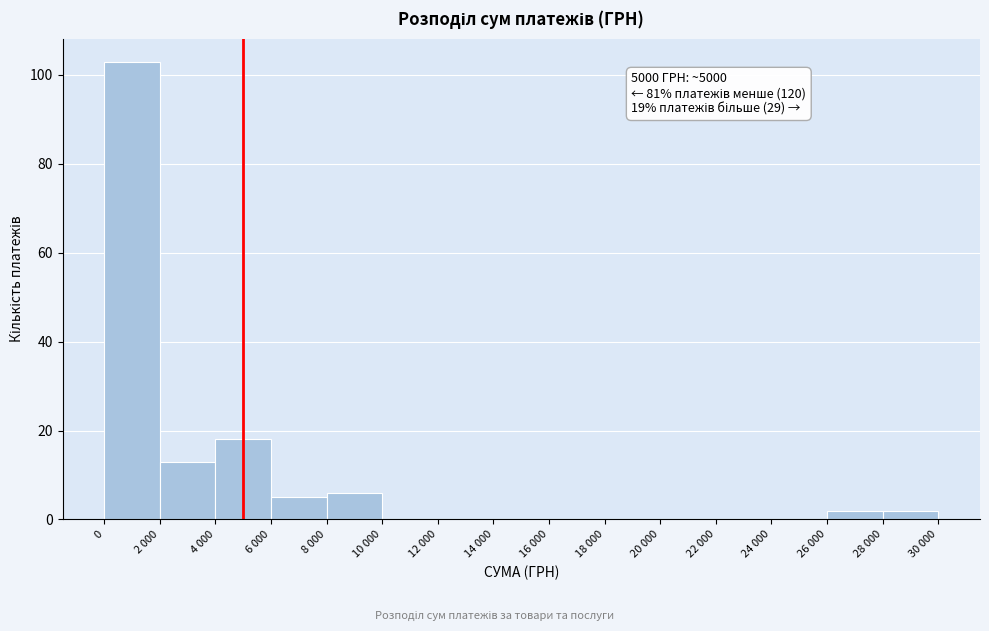

Reading right to left, list all the values displayed in this chart.

28 000=2	26 000=2	24 000=0	22 000=0	20 000=0	18 000=0	16 000=0	14 000=0	12 000=0	10 000=0	8 000=6	6 000=5	4 000=18	2 000=13	0=103